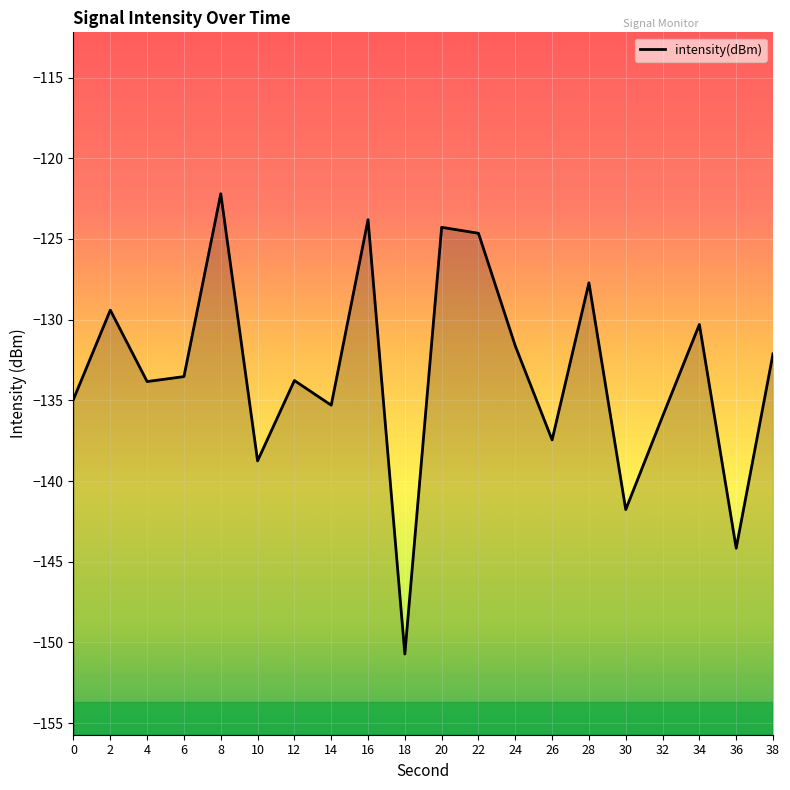

True or false: the data shows -136.0 at 32.

True